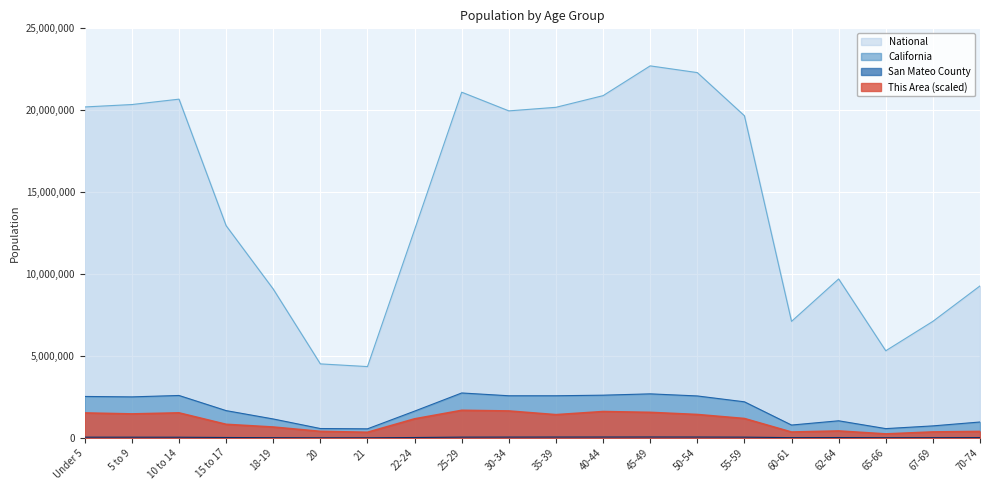

Reading left to right, transcribe all the data shown in this chart.

This Area: 1525000	1465000	1530000	830000	665000	400000	345000	1165000	1685000	1645000	1420000	1610000	1560000	1430000	1185000	360000	425000	245000	365000	395000
San Mateo County: 46360	44729	42463	26220	15029	7356	7296	25446	48320	51014	53358	54742	56424	54245	47865	17936	23386	12522	15963	21500
California: 2531333	2505839	2590930	1666938	1157002	573642	555775	1636532	2744409	2573468	2573579	2609131	2689819	2562552	2204296	786276	1045921	568817	734741	971778
National: 20201362	20348657	20677194	12954254	9086089	4519129	4354294	12712576	21101849	19962099	20179642	20890964	22708591	22298125	19664805	7113727	9704197	5319902	7115361	9278166